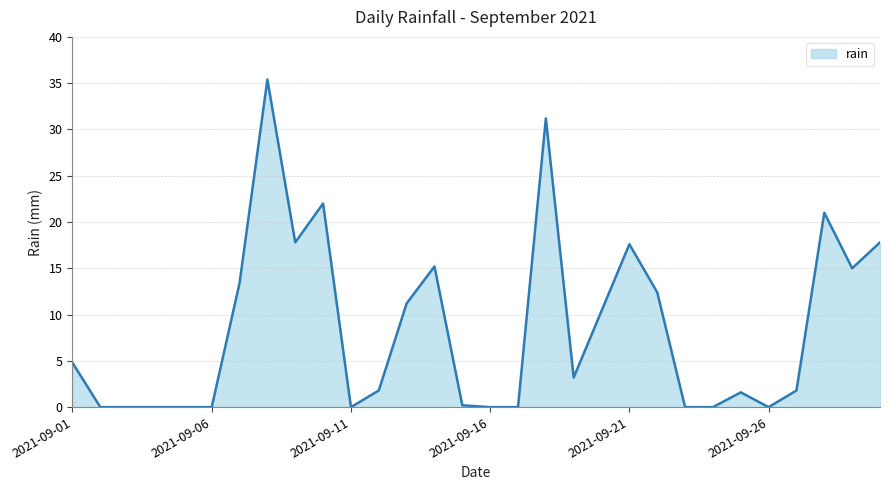

Reading left to right, list all the values displayed in this chart.

4.8	0.0	0.0	0.0	0.0	0.0	13.4	35.4	17.8	22.0	0.0	1.8	11.2	15.2	0.2	0.0	0.0	31.2	3.2	10.4	17.6	12.4	0.0	0.0	1.6	0.0	1.8	21.0	15.0	17.8